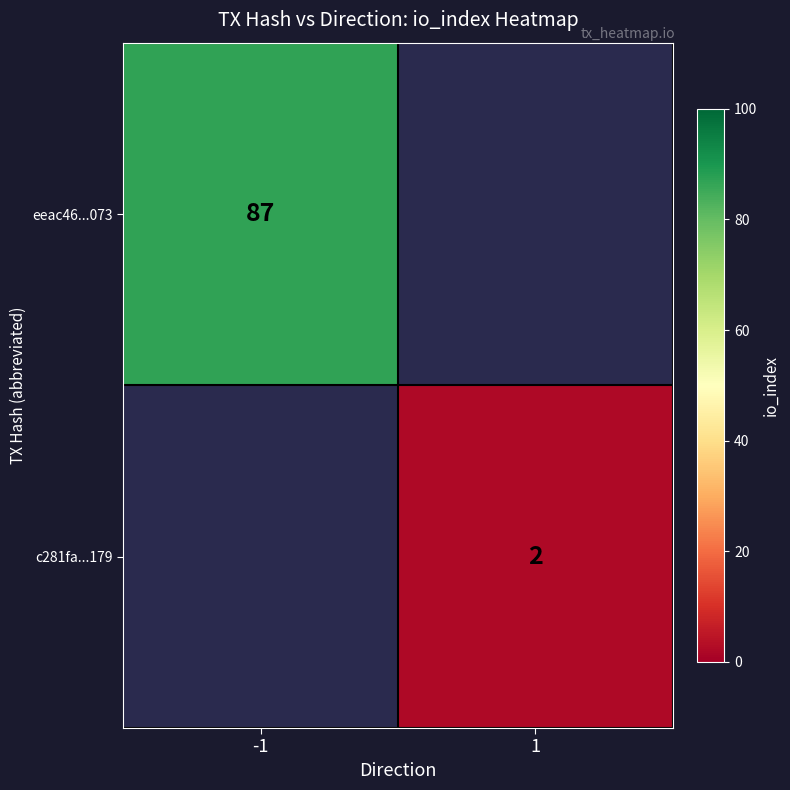

Which label corresponds to the largest value in the chart?

-1